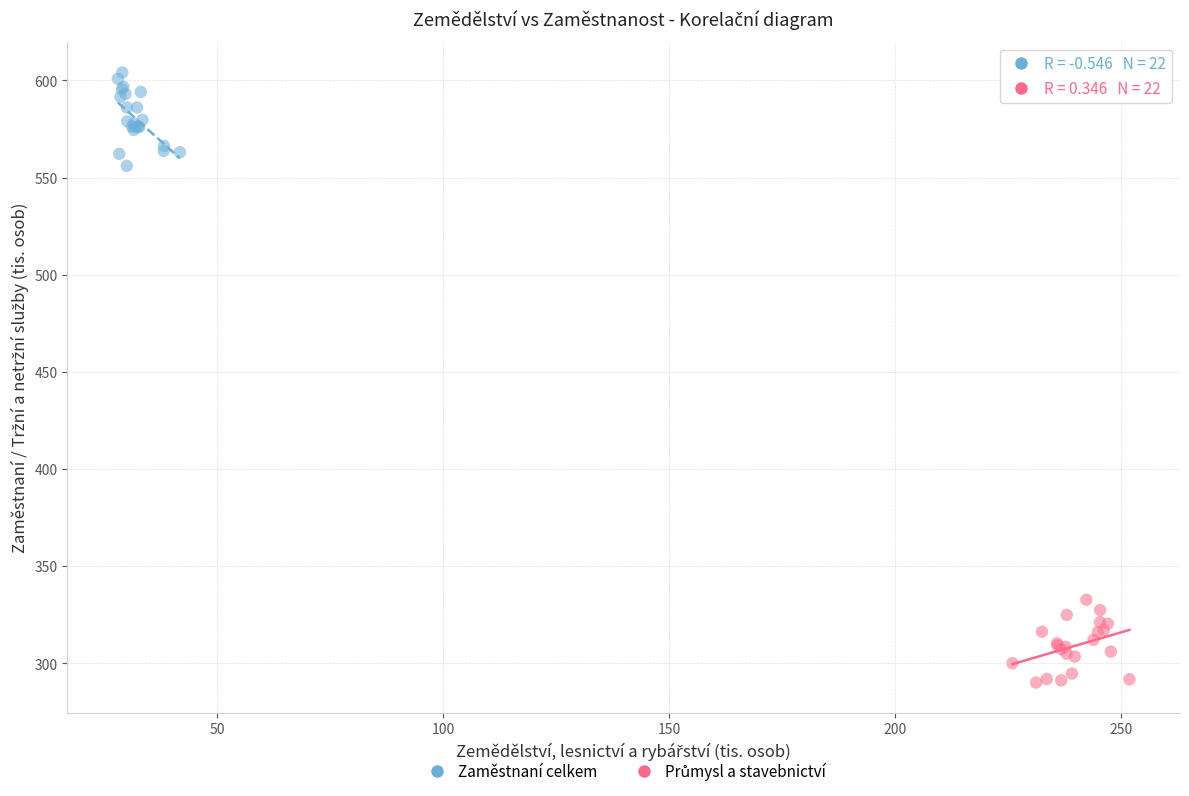

Which series has the widest spread of Y values?

Zaměstnaní celkem